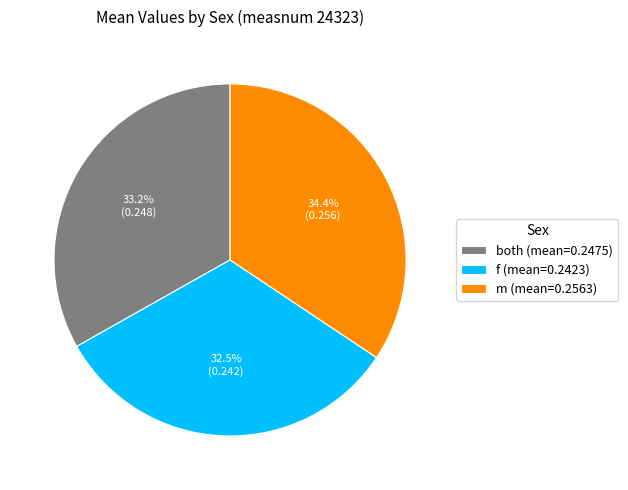

To the nearest percent, what portion does m represent?

34%